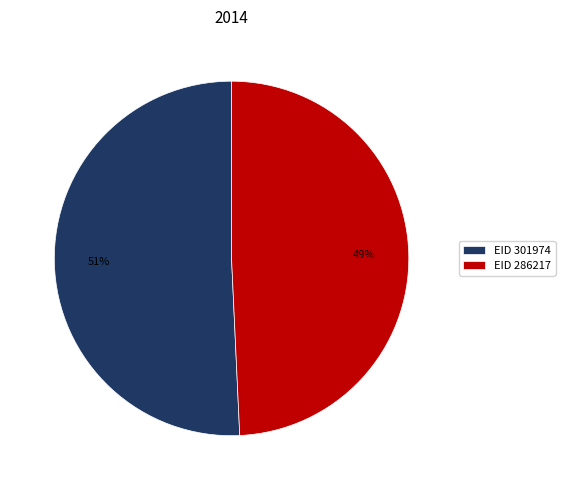

Is there a majority slice in this chart?

Yes